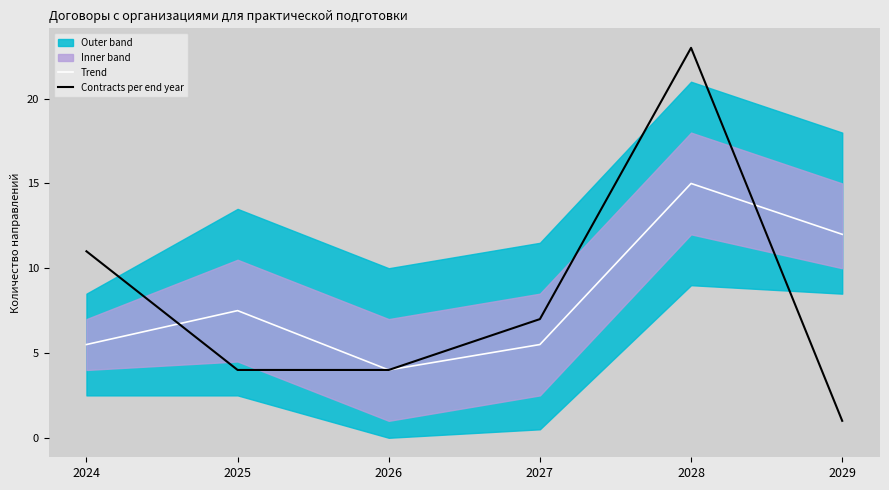

What is the total value across all series at 2027?

12.5